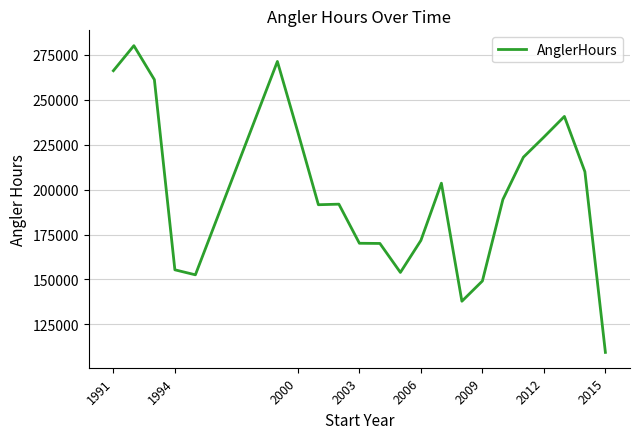

What is the difference between the maximum and minimum values?

170728.0